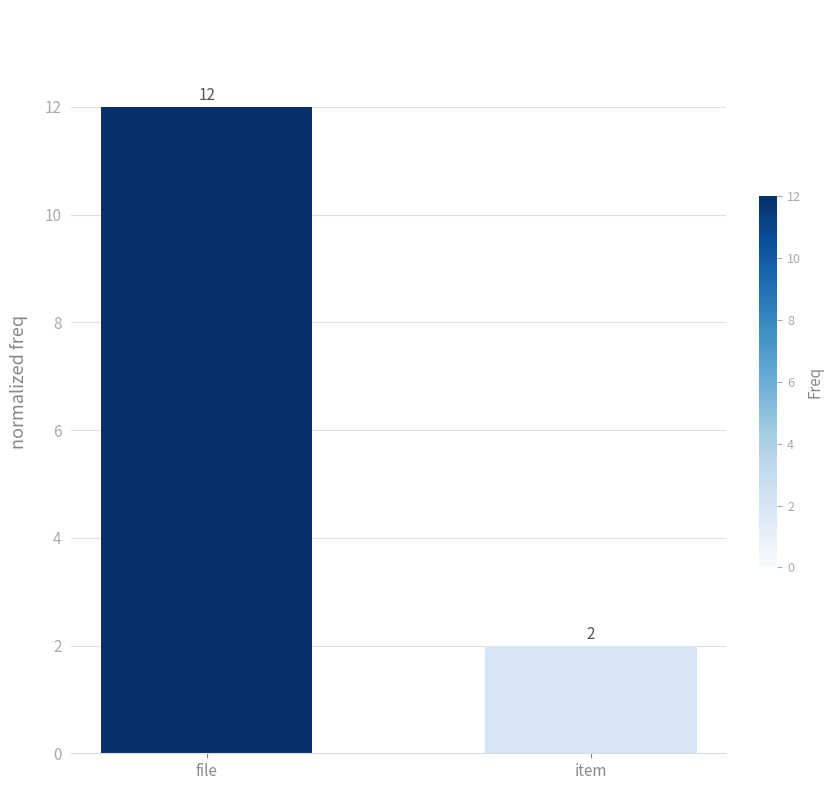

What is the maximum value shown in the chart?

12